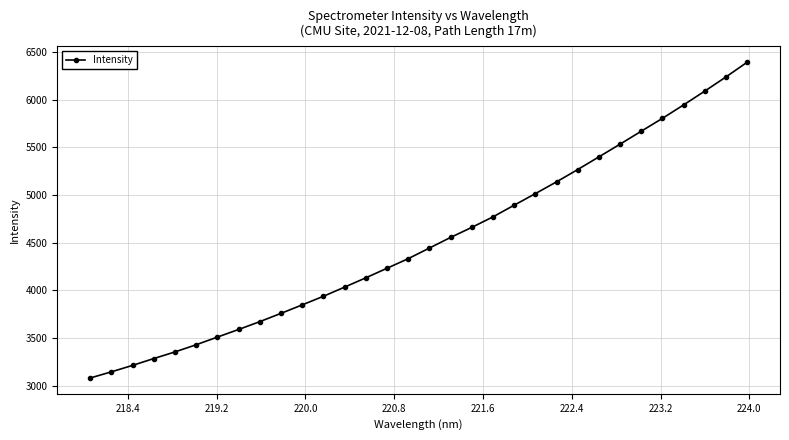

What is the value of the 29th point from the left?

5944.0